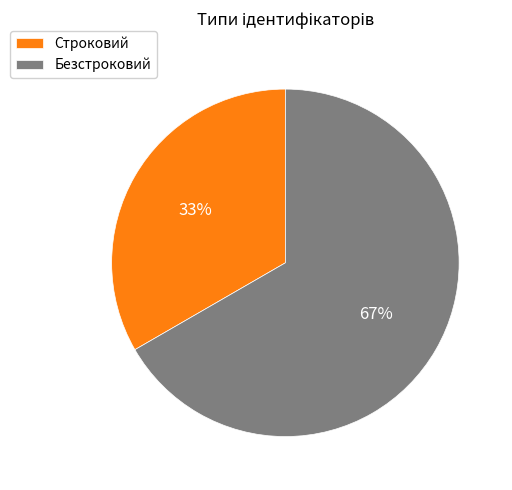

True or false: Строковий accounts for 33% of the total.

True